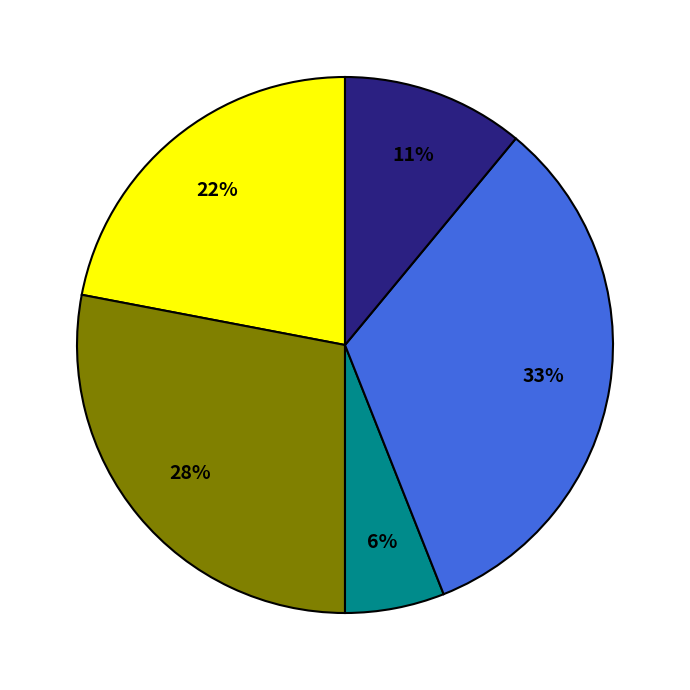

To the nearest percent, what is the average slice percentage?

20%